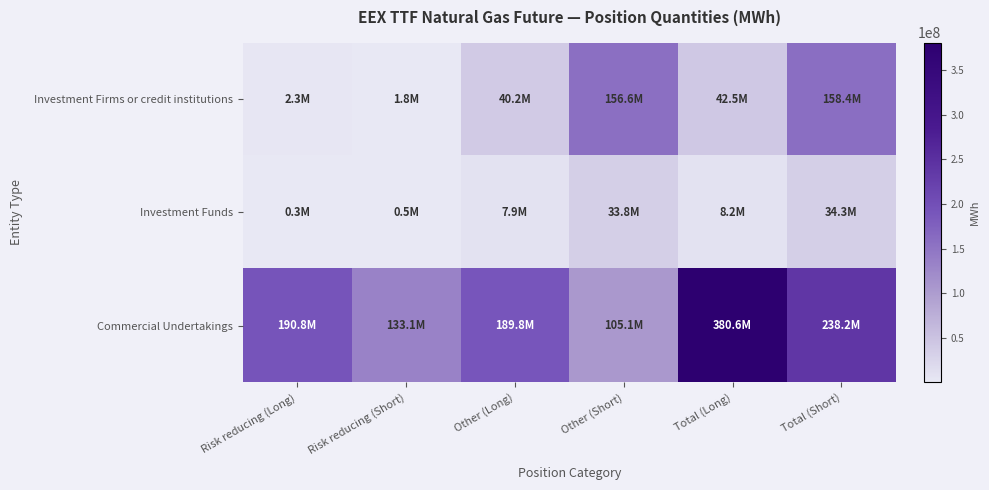

Which label corresponds to the smallest value in the chart?

Risk reducing (Long)